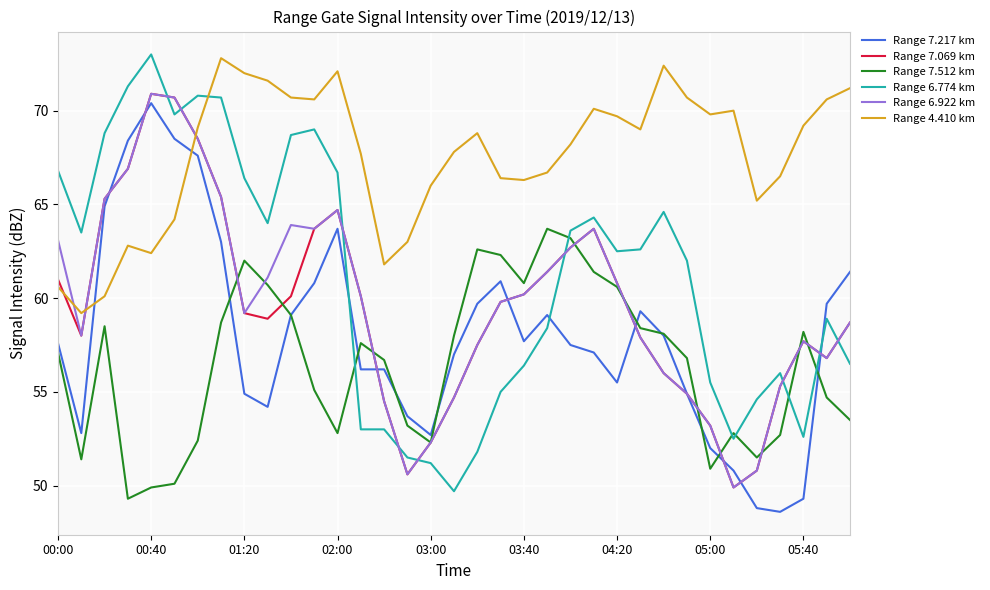

What is the smallest value displayed?

48.6